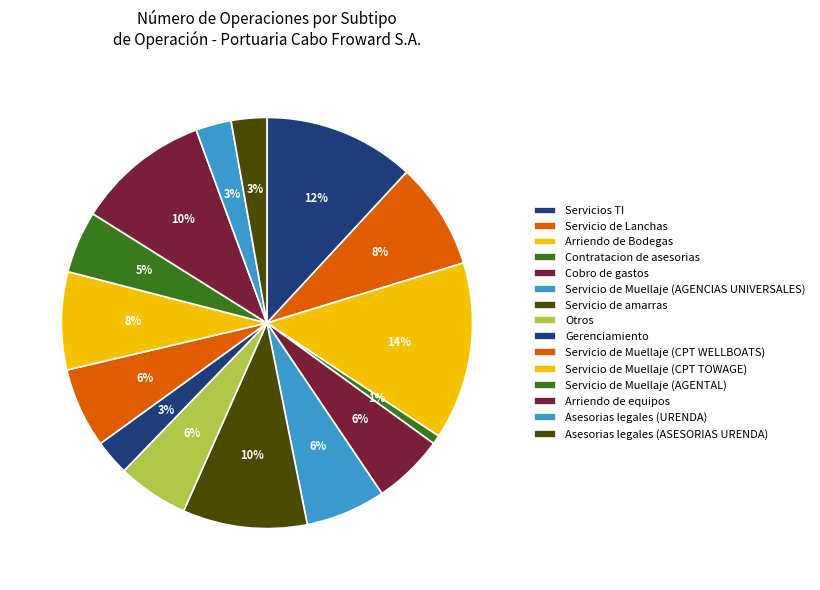

Rank the categories by value from lowest to highest.

Contratacion de asesorias, Gerenciamiento, Asesorias legales (URENDA), Asesorias legales (ASESORIAS URENDA), Servicio de Muellaje (AGENTAL), Cobro de gastos, Otros, Servicio de Muellaje (AGENCIAS UNIVERSALES), Servicio de Muellaje (CPT WELLBOATS), Servicio de Muellaje (CPT TOWAGE), Servicio de Lanchas, Servicio de amarras, Arriendo de equipos, Servicios TI, Arriendo de Bodegas